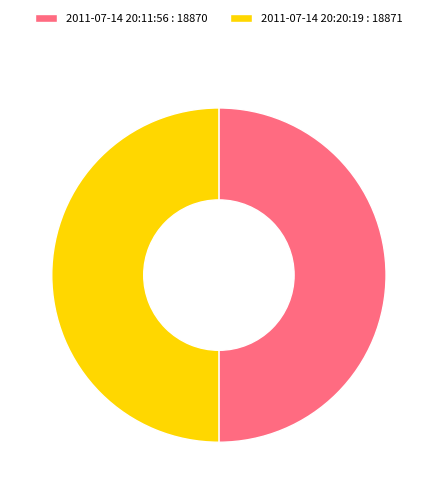

Count the number of slices in the pie.

2